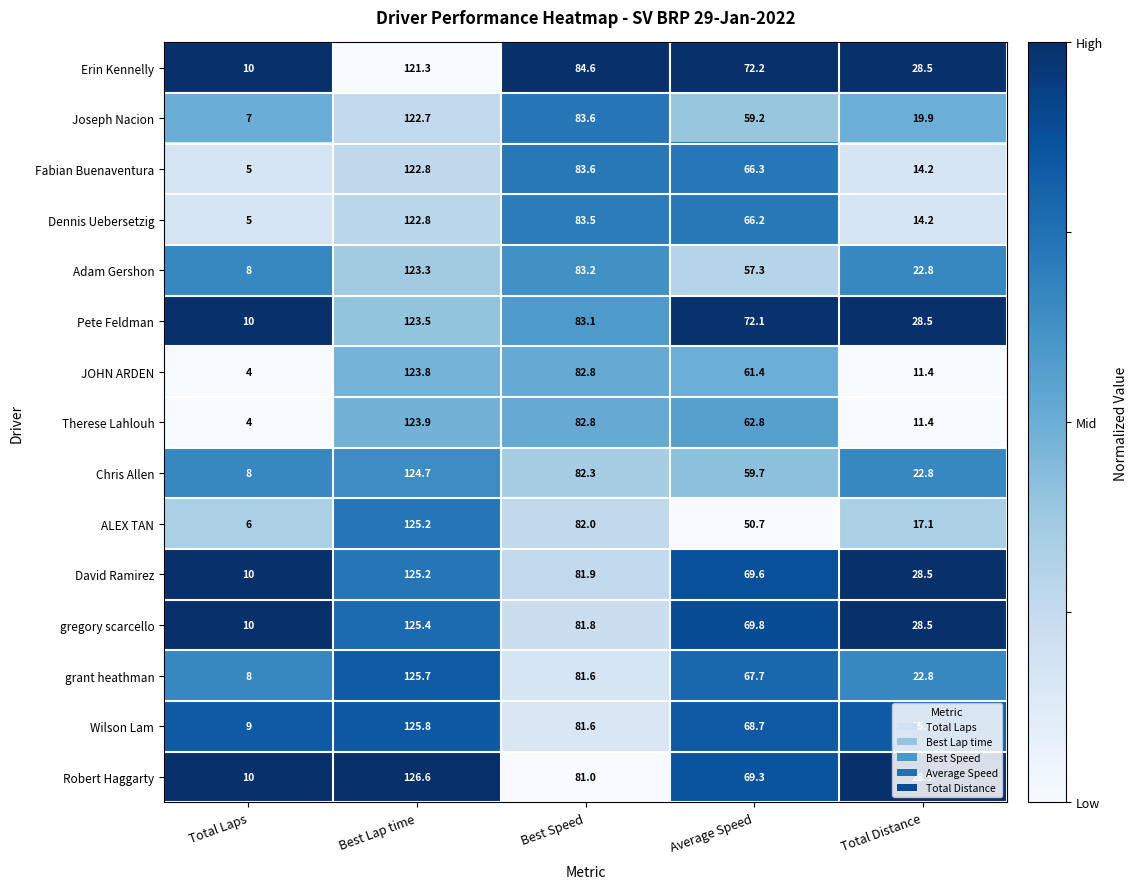

What is the total value across all series at Best Lap time?

1862.7